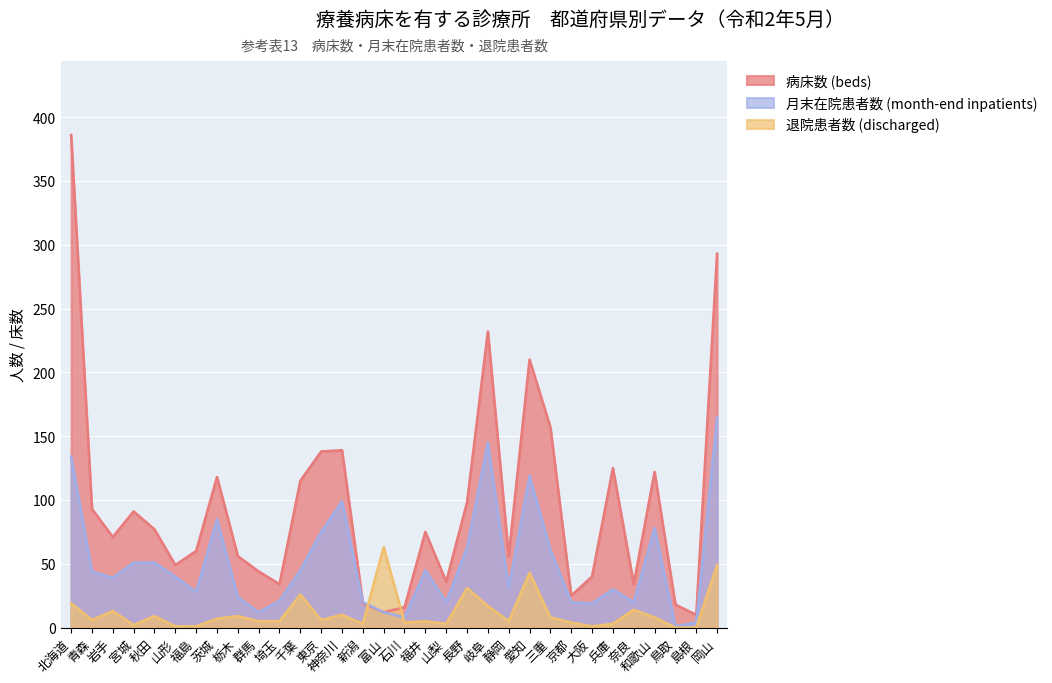

Between 秋田 and 三重, which is larger?

三重